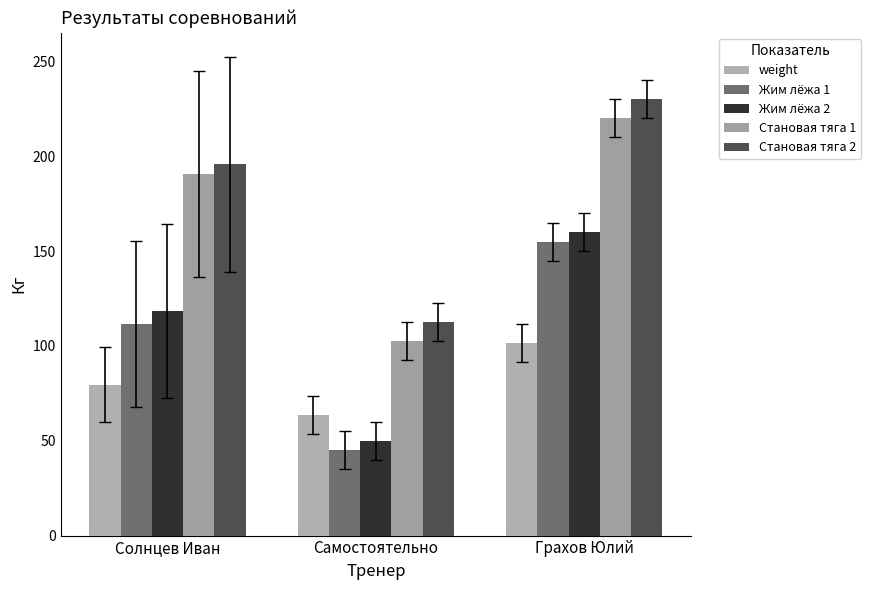

Which label corresponds to the smallest value in the chart?

Самостоятельно